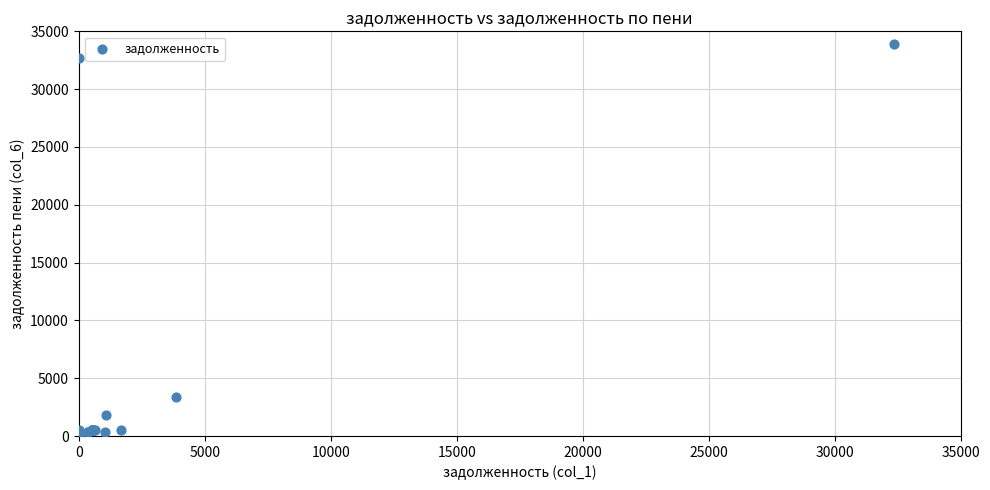

What Y value in the scatter plot is closest to 16952?

3366.3